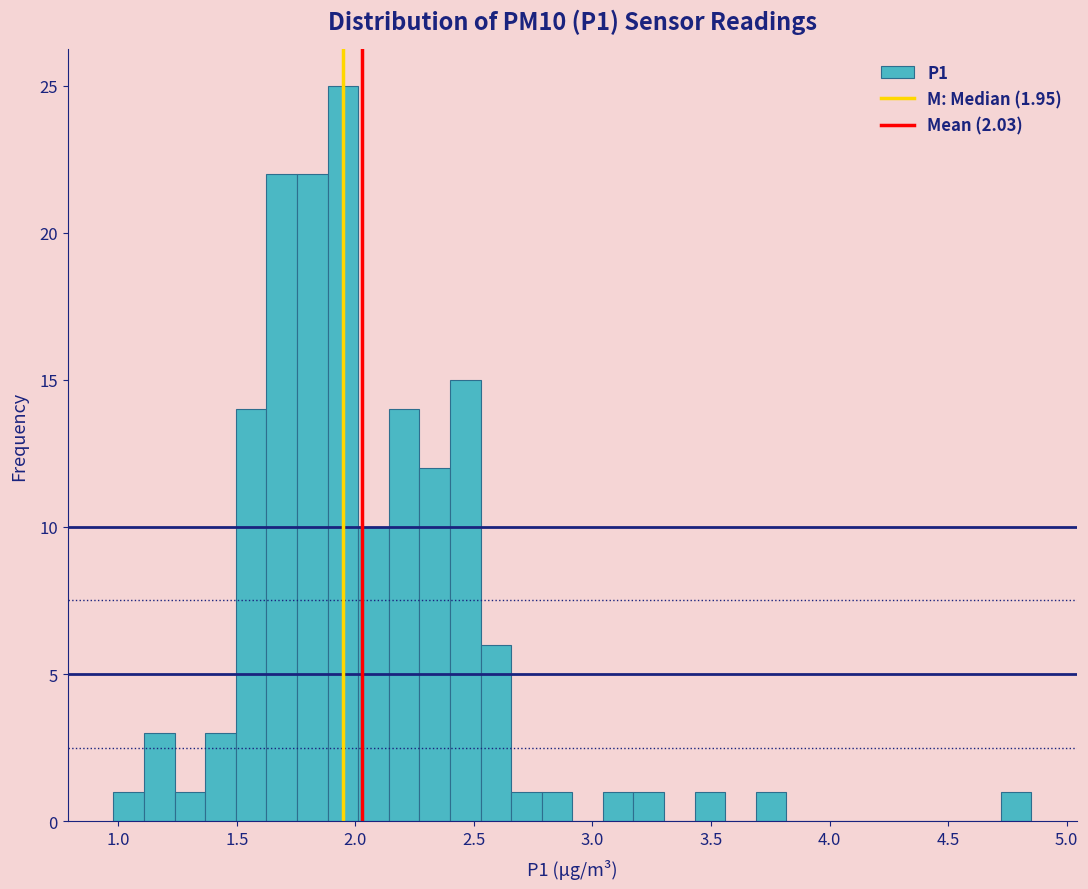

Read against the x-axis, roughly where is the centre of the tallest bar?

1.95